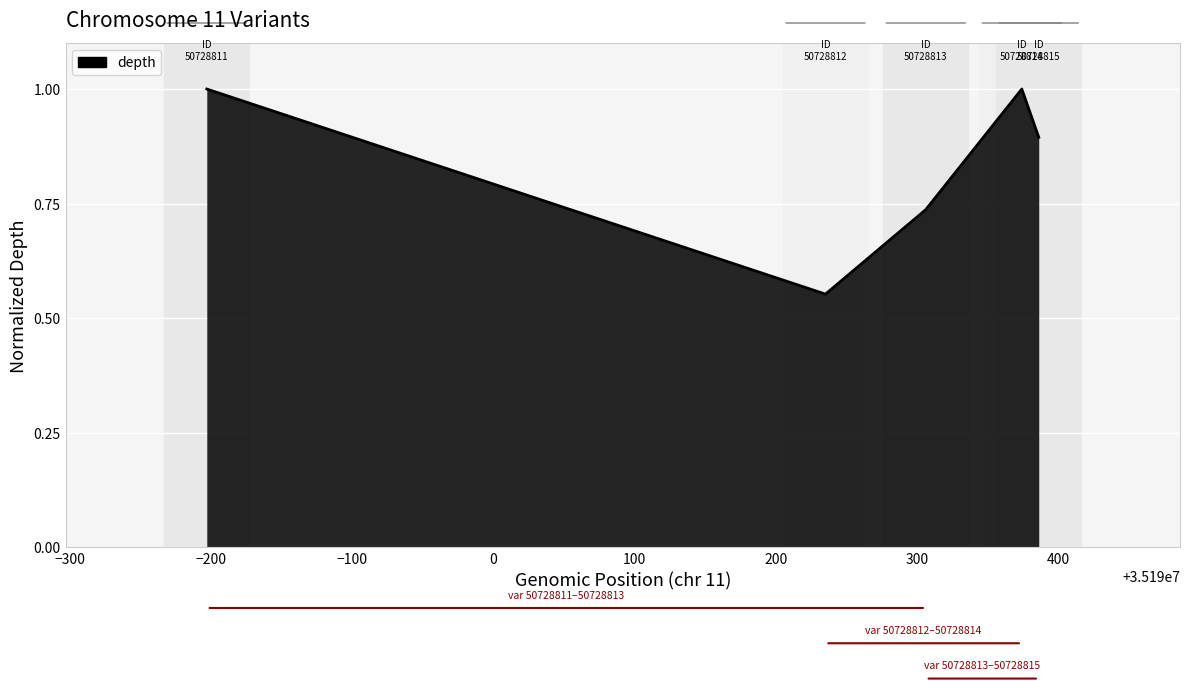

True or false: the data has more than 1 interior local peaks.

False